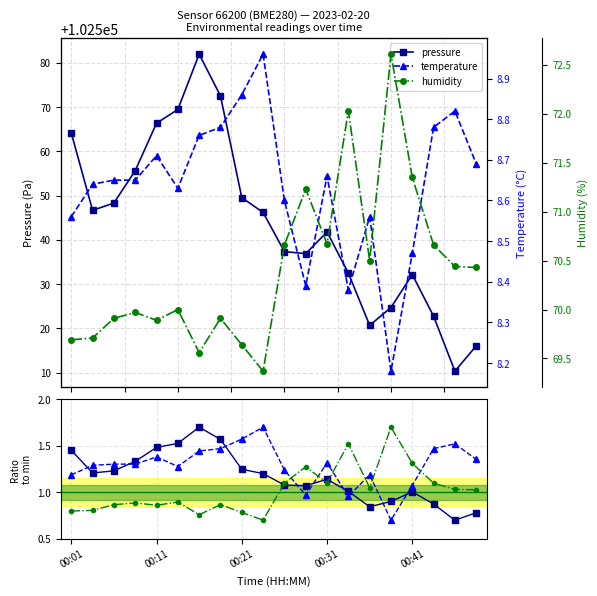

What are all the series names shown in the legend?

pressure, temperature, humidity